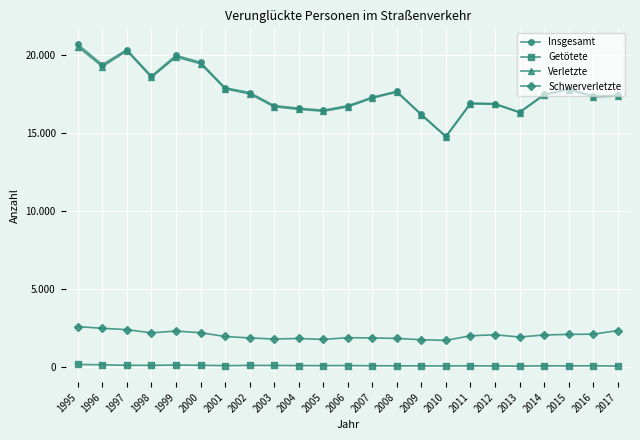

True or false: Getötete and Insgesamt intersect in this chart.

False